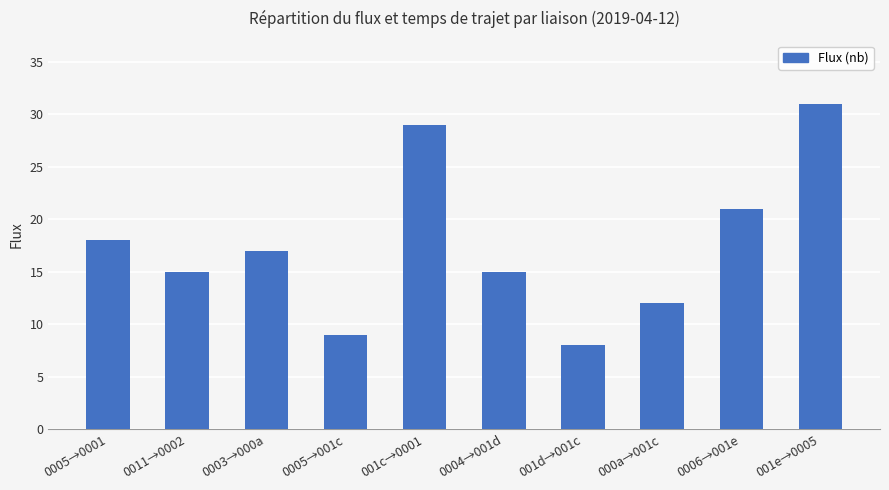

Which label corresponds to the smallest value in the chart?

001d→001c